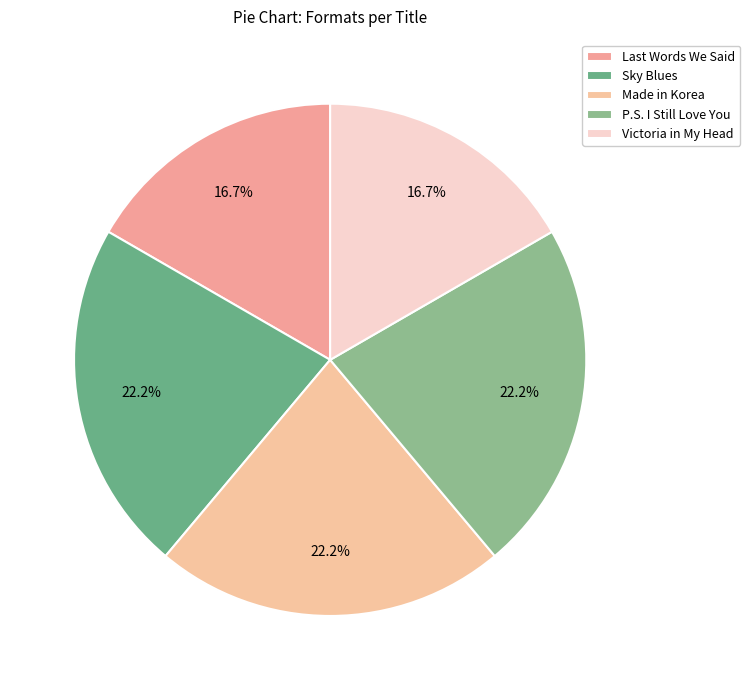

Count the number of slices in the pie.

5